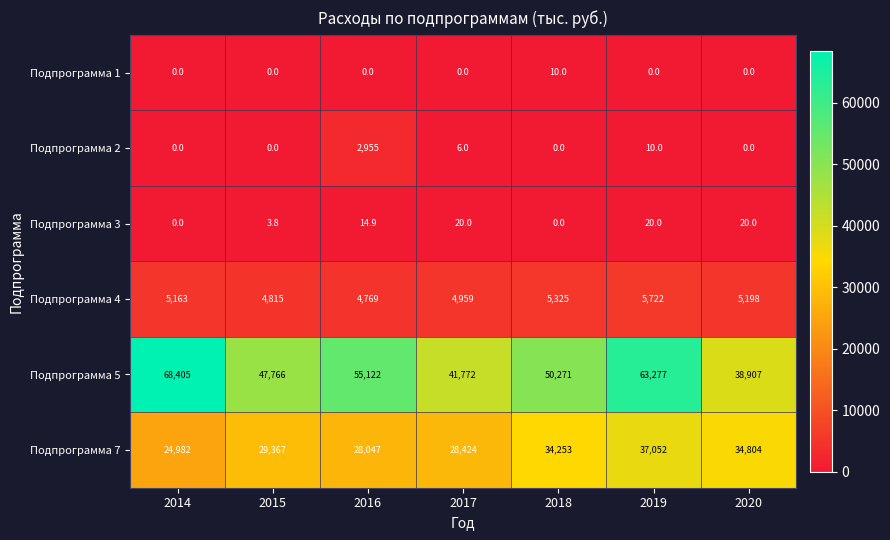

At 2019, list the series in order from largest to smallest.

Подпрограмма 5, Подпрограмма 7, Подпрограмма 4, Подпрограмма 3, Подпрограмма 2, Подпрограмма 1